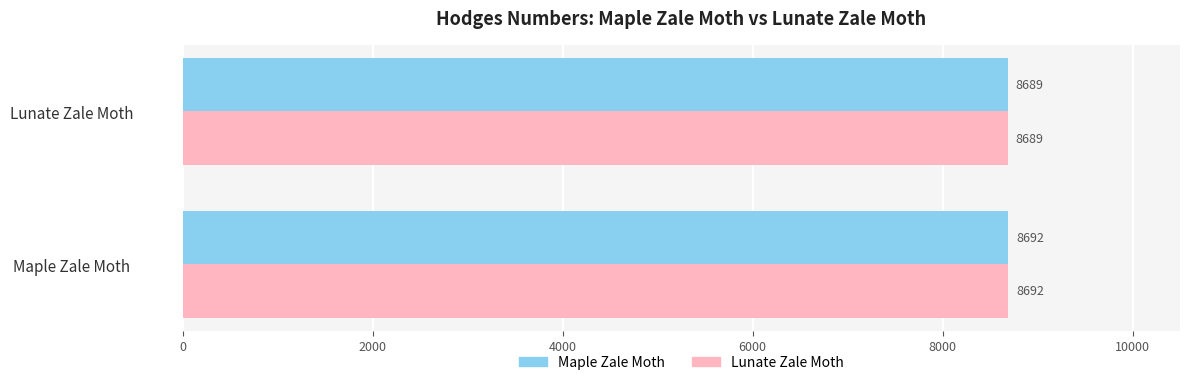

What is the sum of all Lunate Zale Moth values?

17381